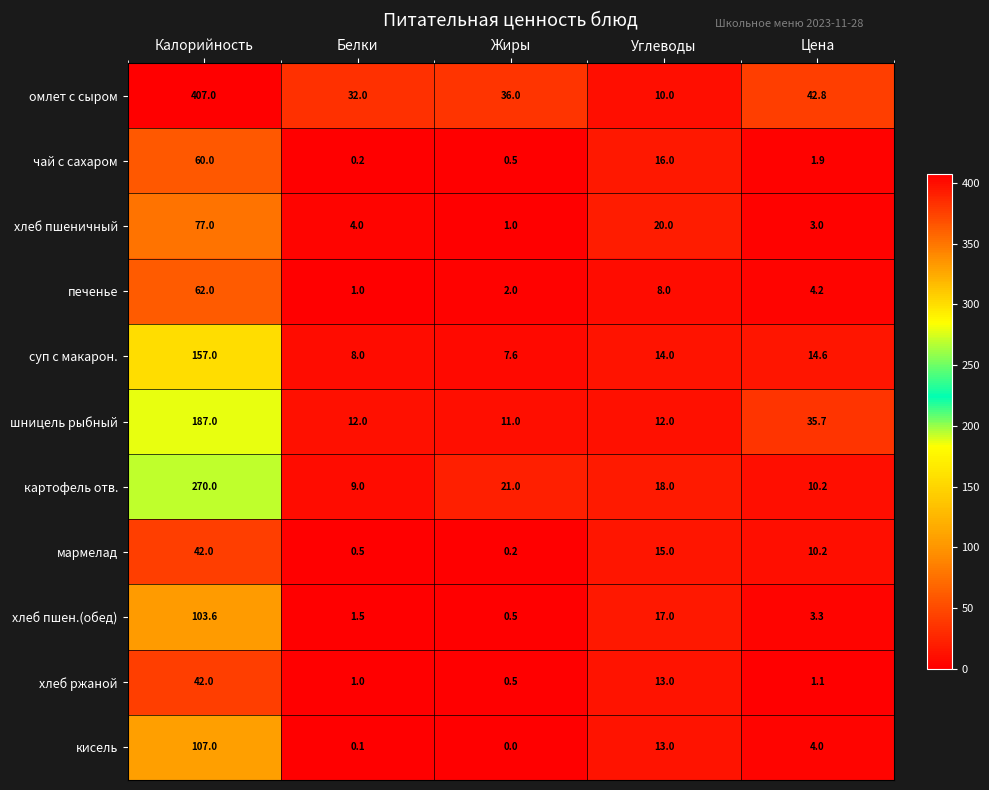

The value of хлеб пшеничный at Калорийность is 128.6. True or false?

False